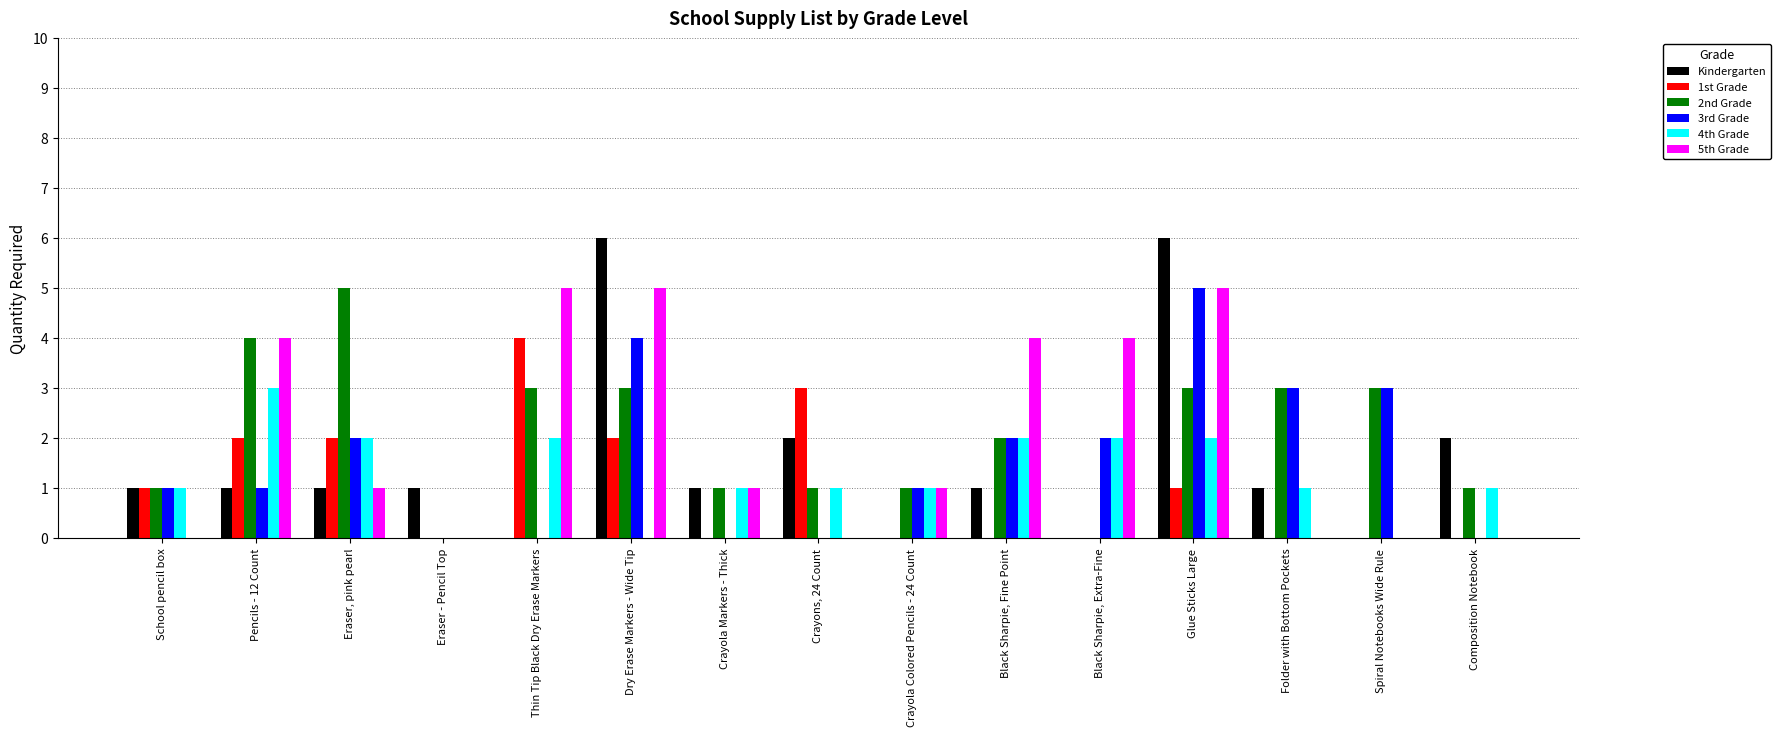

Are the bars horizontal?

No